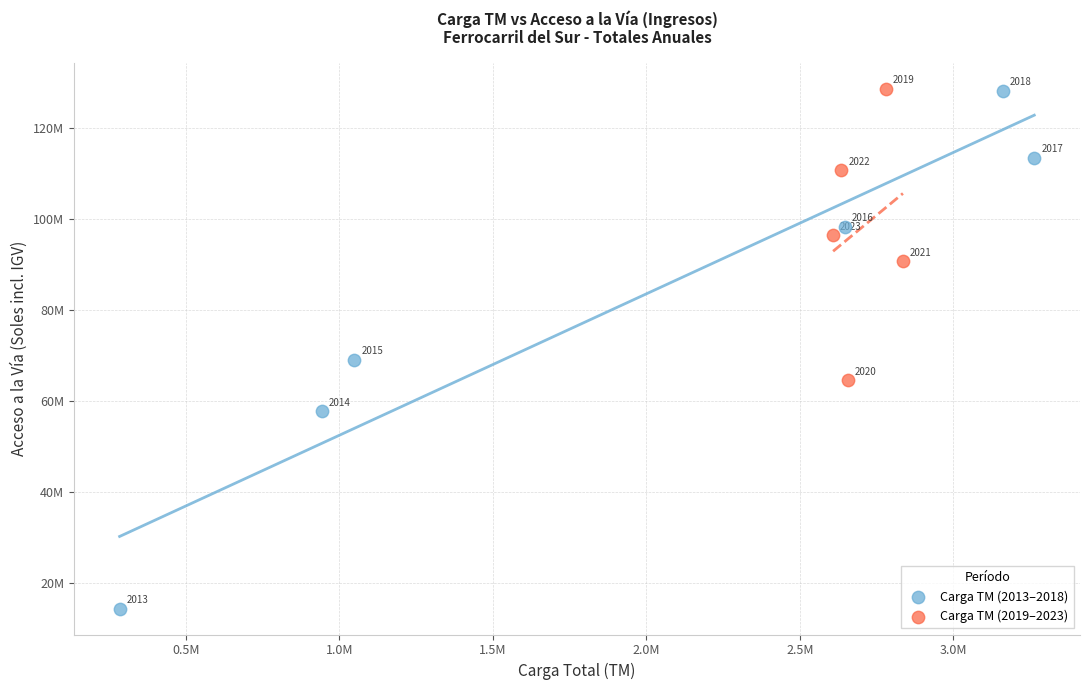

Which series has the largest Y range (max minus min)?

Carga TM (2013–2018)